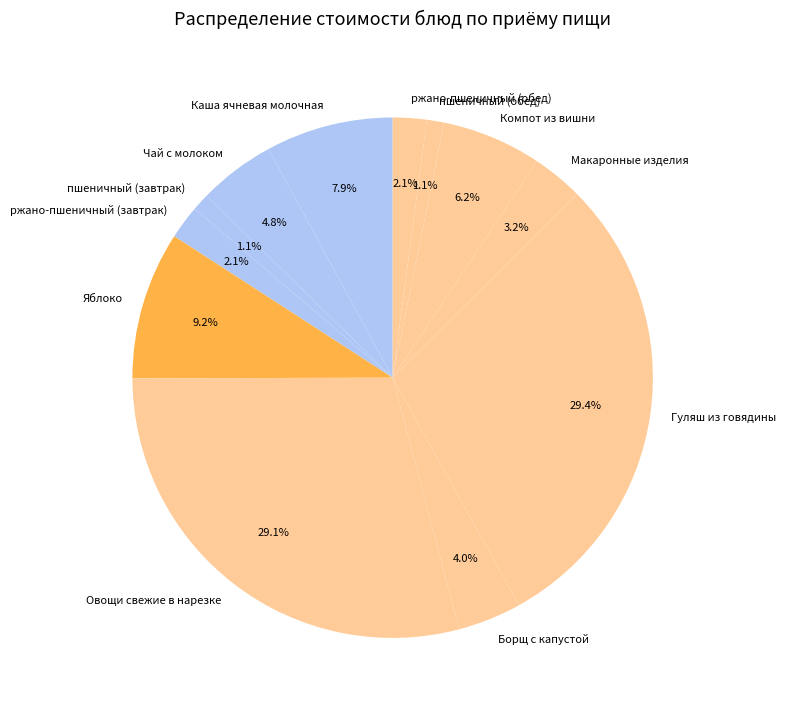

Do Овощи свежие в нарезке and пшеничный (завтрак) together represent more than half of the pie?

No